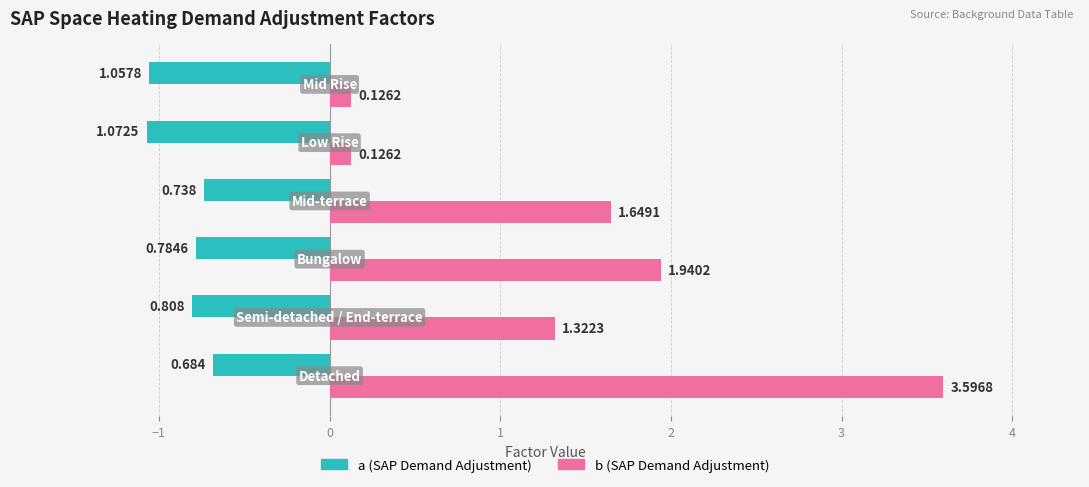

Reading left to right, list all the values displayed in this chart.

a (SAP adjustment): -0.7	-0.8	-0.8	-0.7	-1.1	-1.1
b (SAP adjustment): 3.6	1.3	1.9	1.6	0.1	0.1